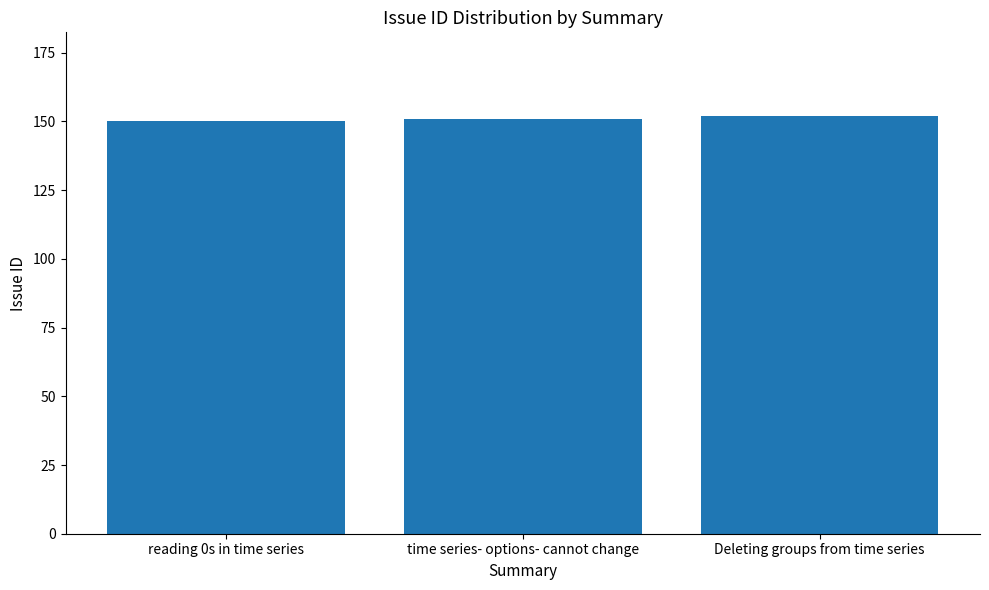

What is the ratio of the value at reading 0s in time series to the value at Deleting groups from time series?

1.0